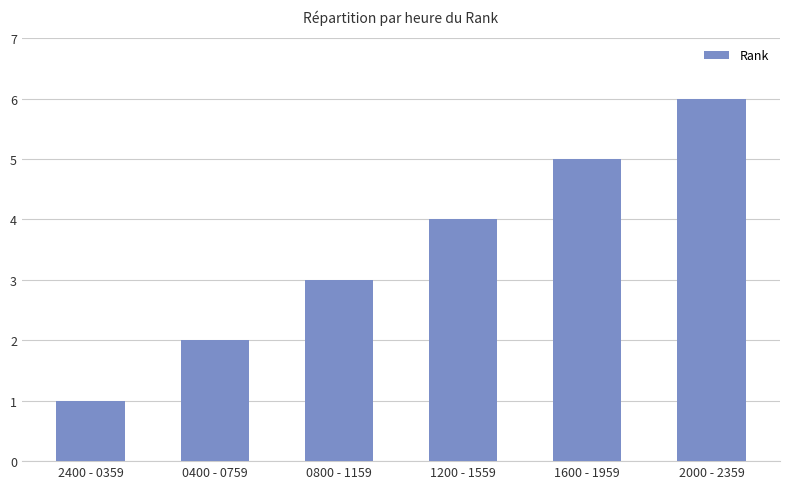

List the labels in order of value, smallest first.

2400 - 0359, 0400 - 0759, 0800 - 1159, 1200 - 1559, 1600 - 1959, 2000 - 2359